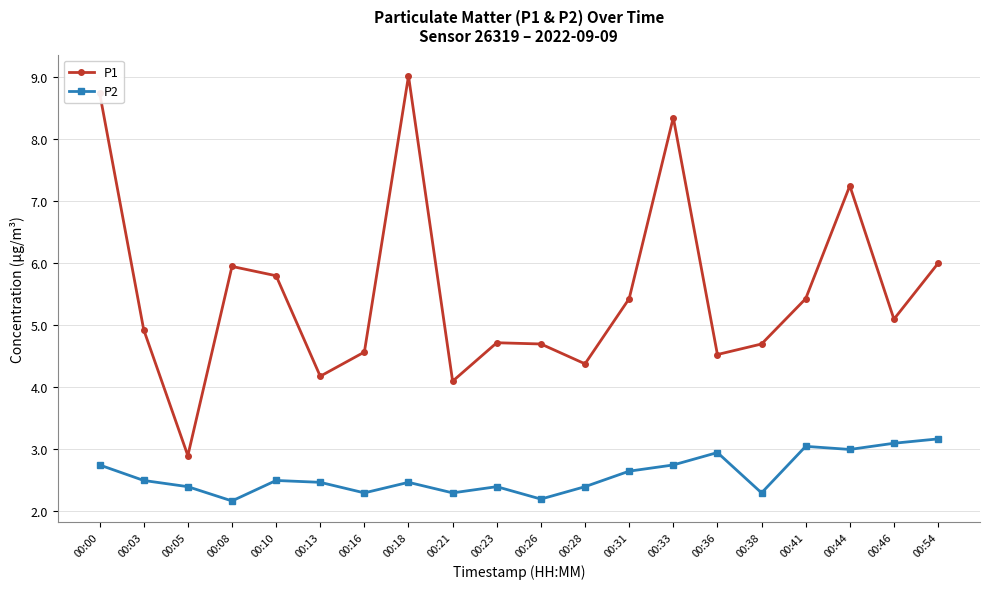

How many interior local peaks does the P1 series have?

5